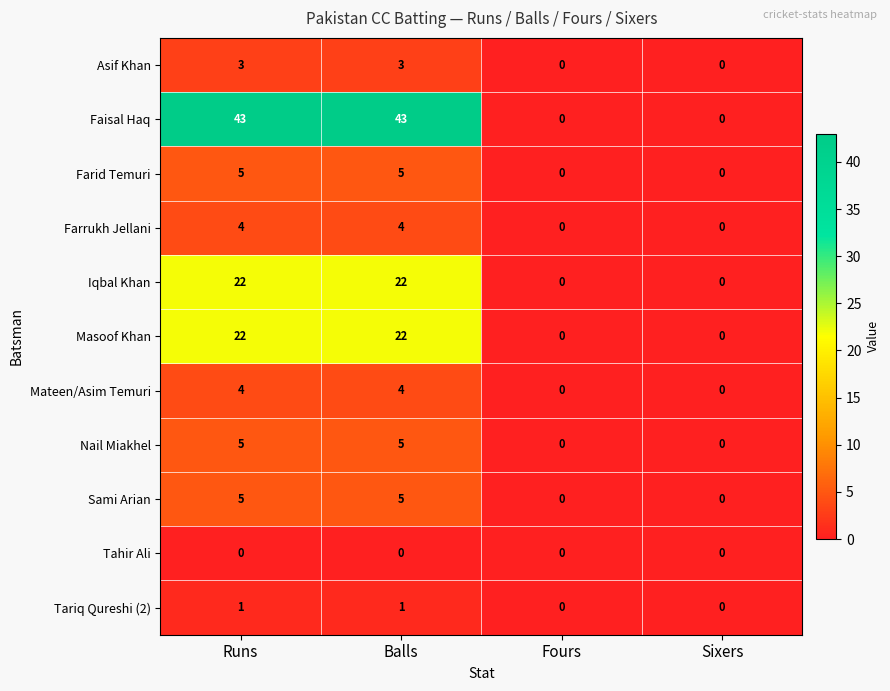

Count the Farrukh Jellani values in the range 0 to 4.

4